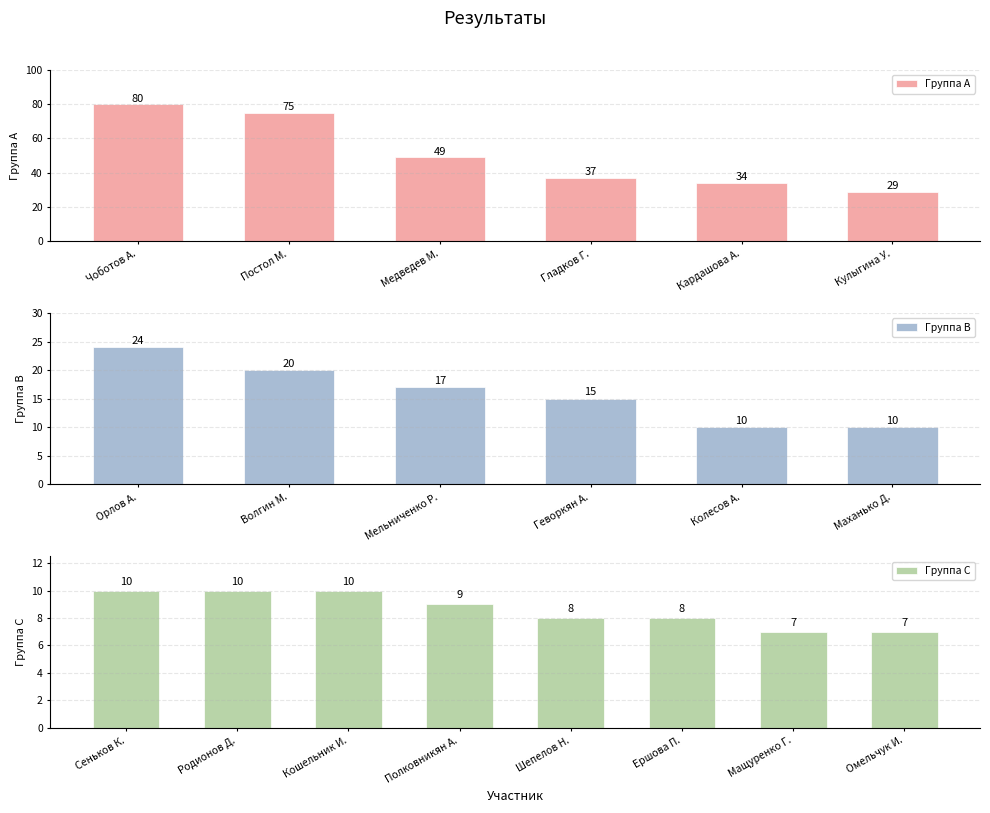

What is the change in value from Чоботов А. to Полковникян А.?

-71